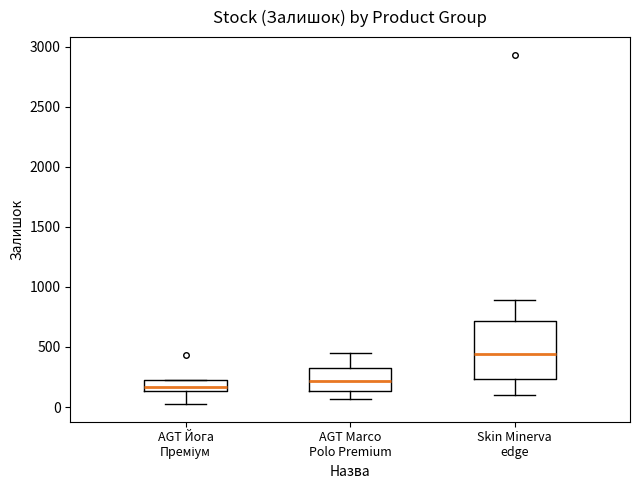

Comparing the boxes themselves (not the whiskers), which one is the tallest?

Skin Minerva edge